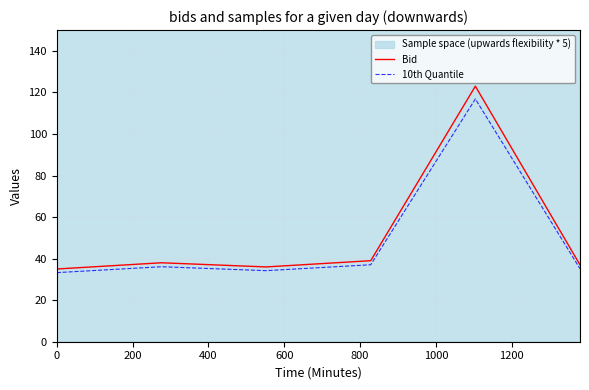

What is the greatest value displayed?

123.0